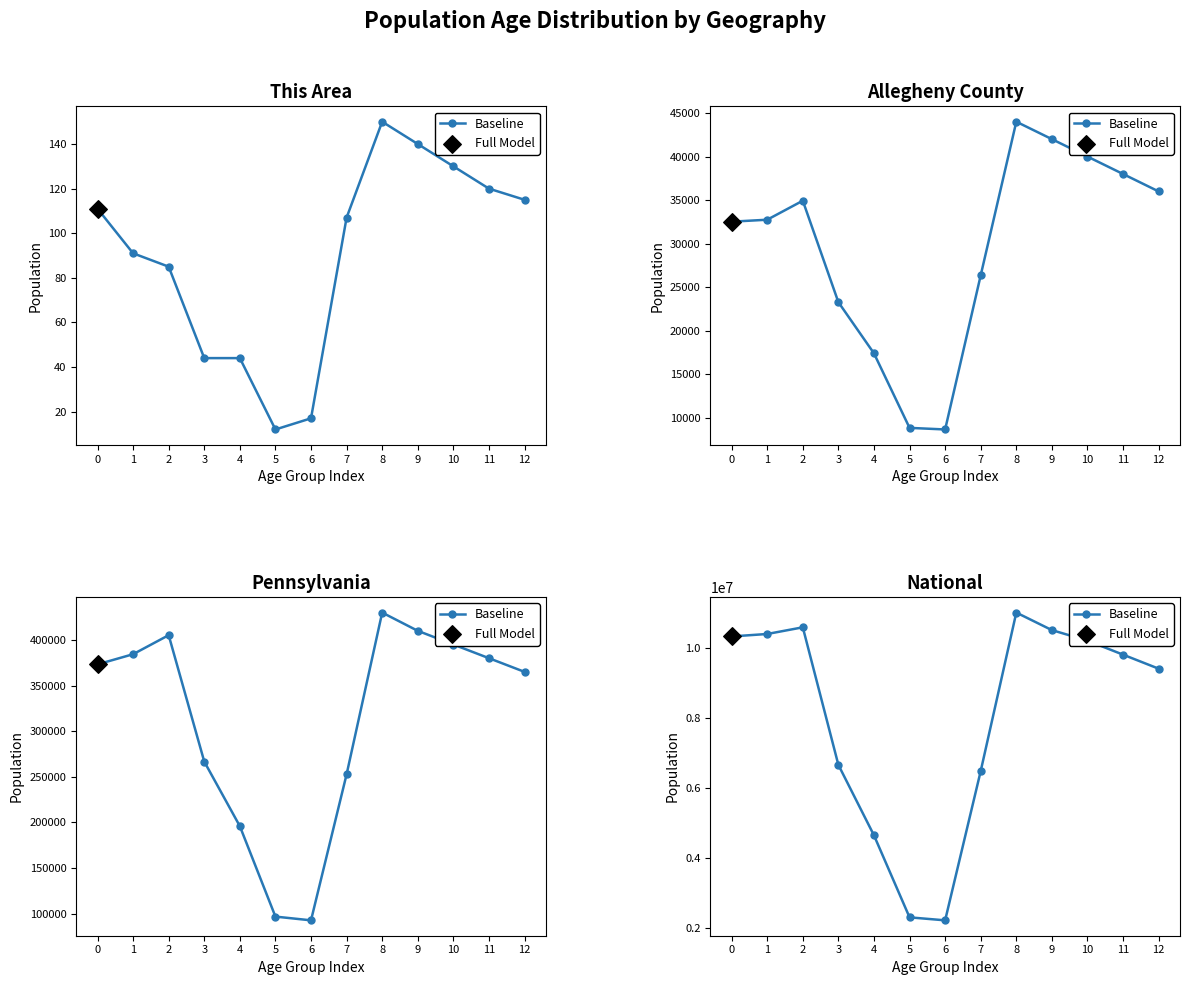

Between 10 and 6, which is larger?

10